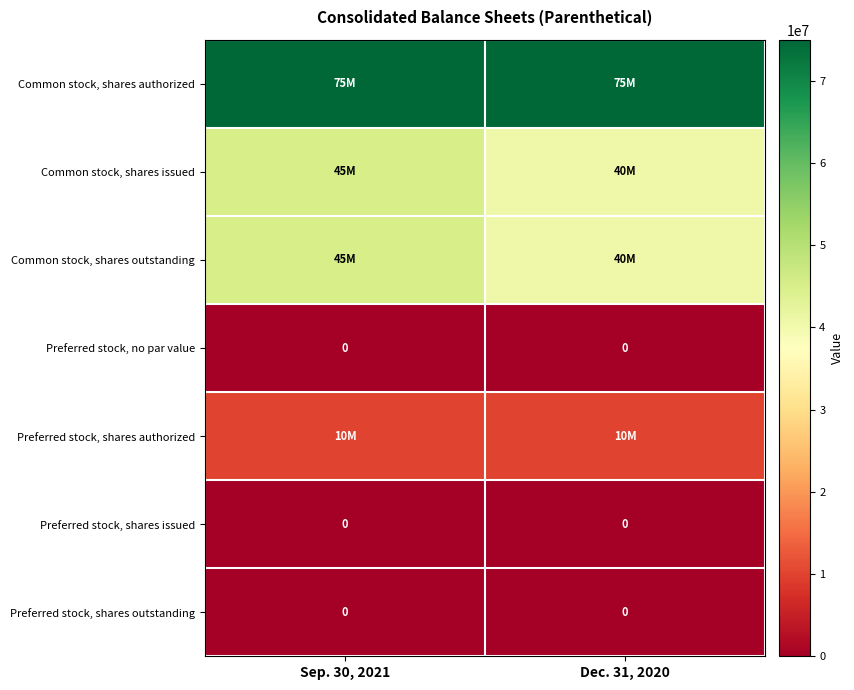

Is it true that Preferred stock, shares issued equals 0 at Sep. 30, 2021?

True